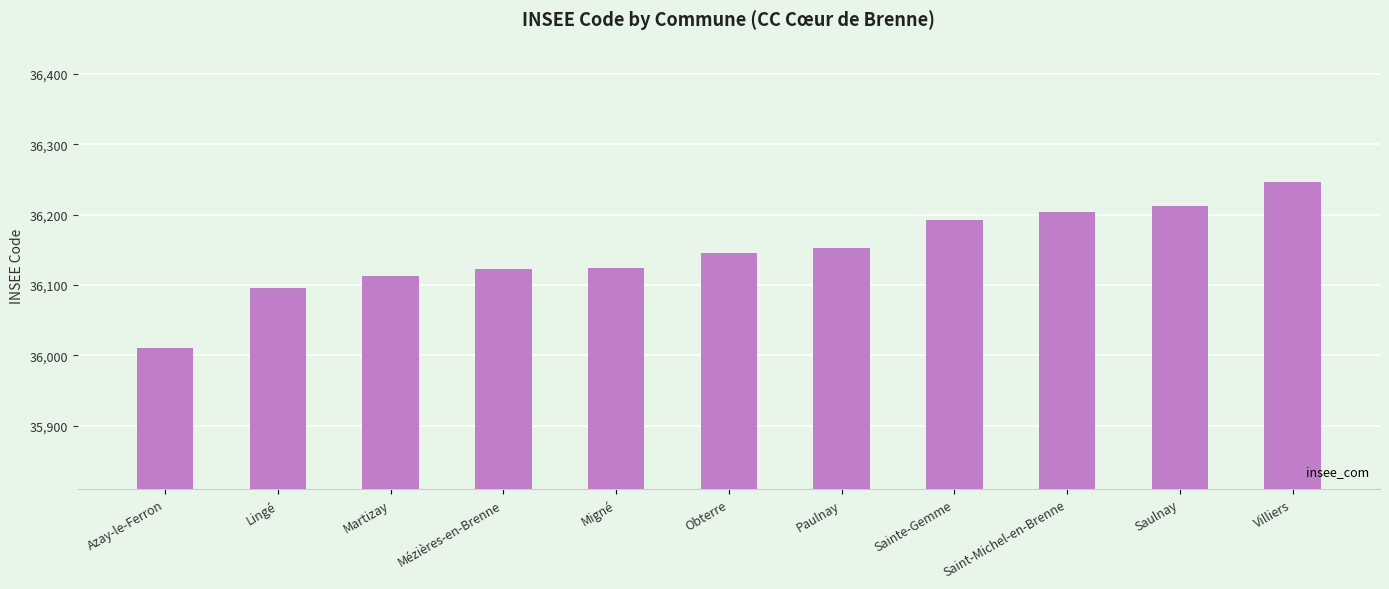

The value at Obterre is 36145. True or false?

True